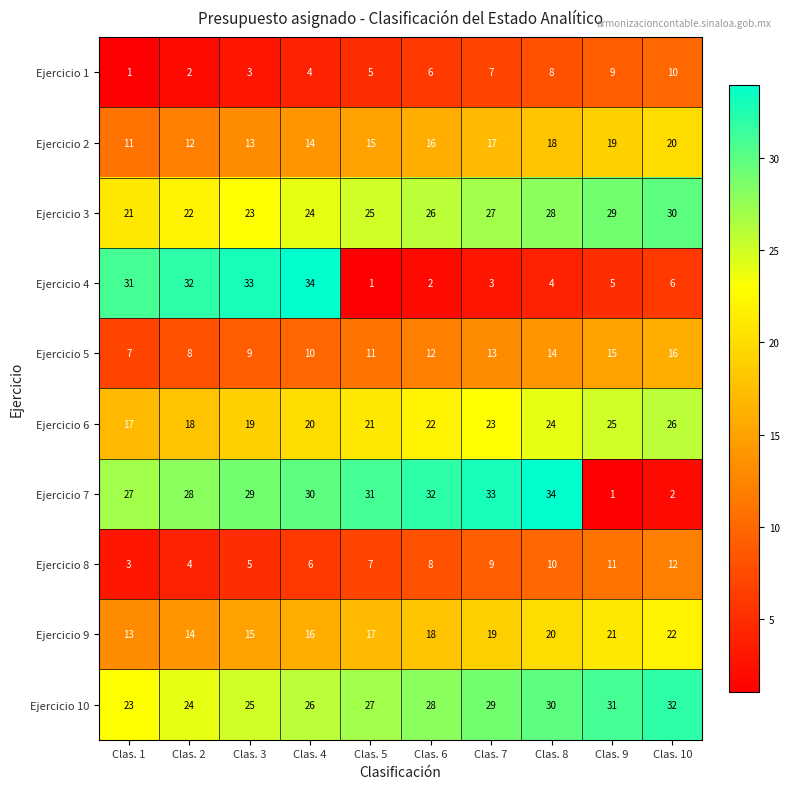

The value of Ejercicio 1 at Clas. 9 is 9. True or false?

True